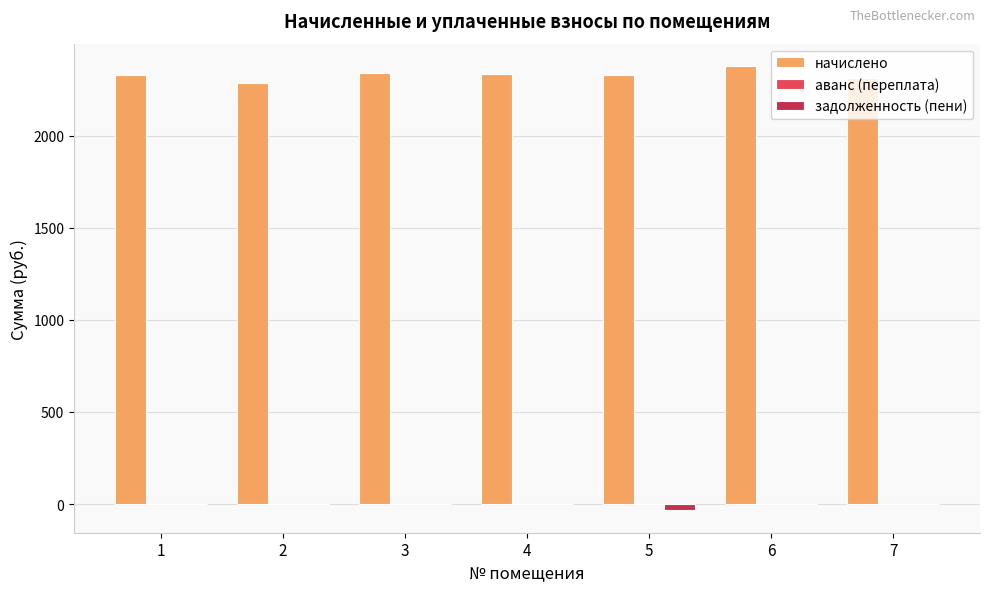

What is the maximum value shown in the chart?

2379.2